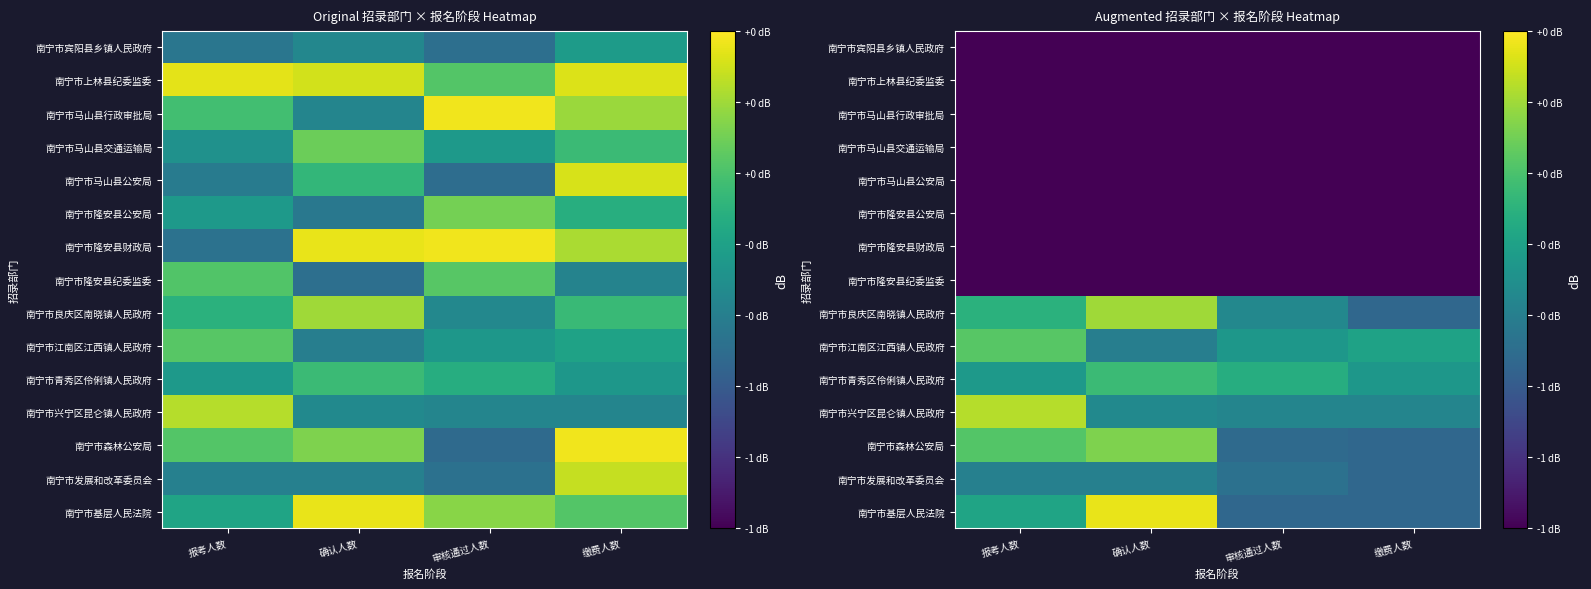

Which category has the lowest value across all series?

报考人数